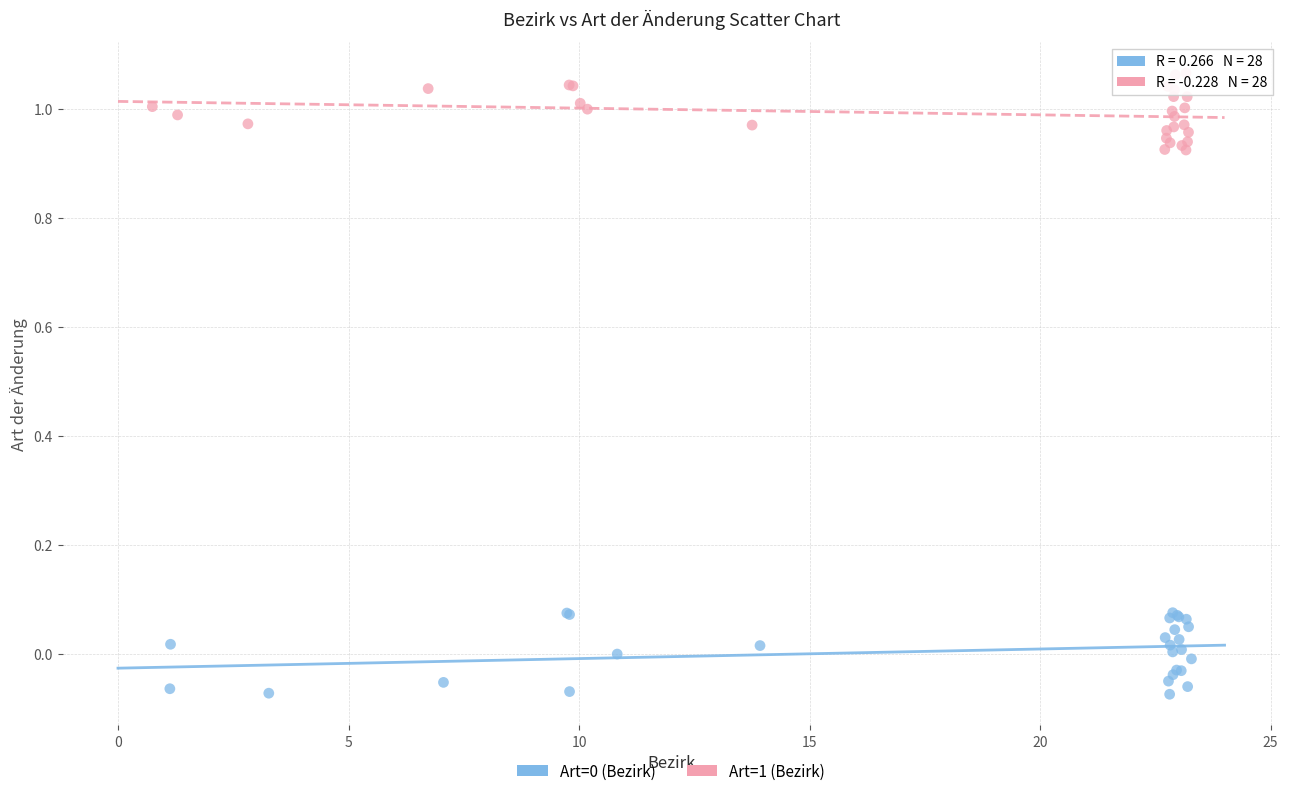

Which series contains the highest Y value?

Art=1 (Bezirk)